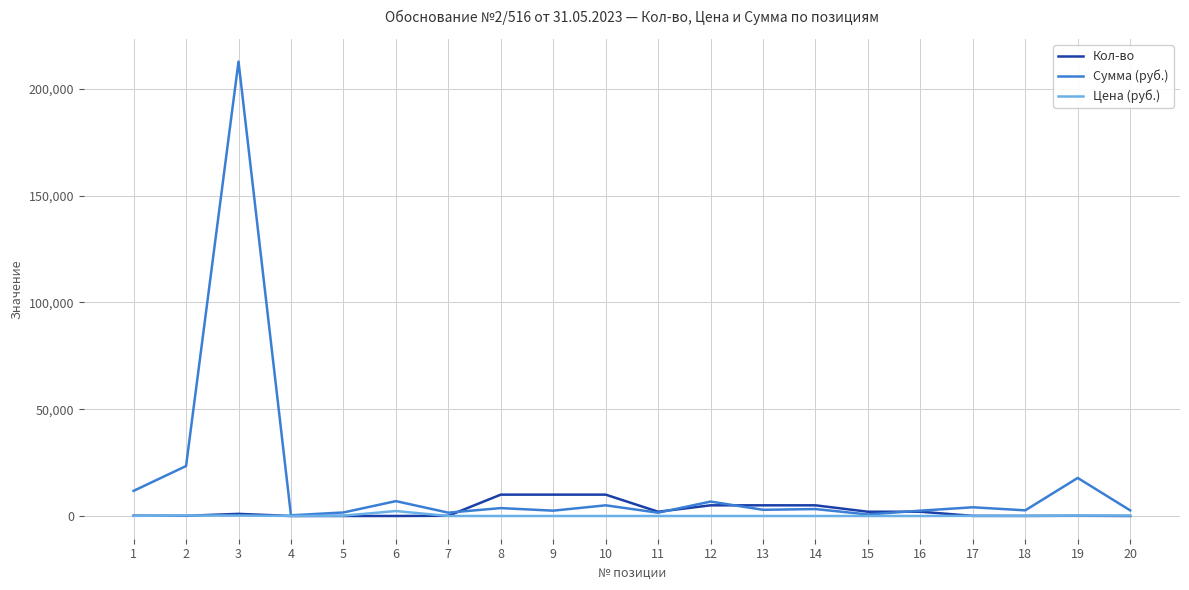

True or false: Сумма (руб.) has a value of 6963.6 at 6.

True